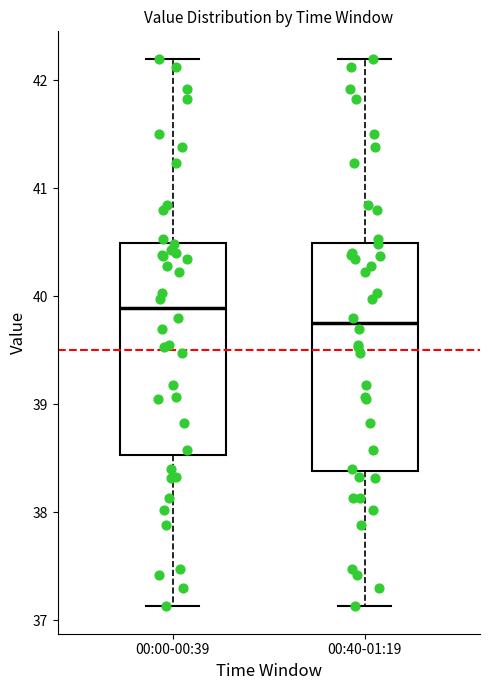

Reading left to right, read every box against the y-axis: the position of its median line, the range the box covers, and the ends of its whiskers. The values are not printed on the chart, so give them approximately, as read against the axis.

00:00-00:39: median 39.9, box 38.5 to 40.5, whiskers 37.1 to 42.2
00:40-01:19: median 39.8, box 38.4 to 40.5, whiskers 37.1 to 42.2